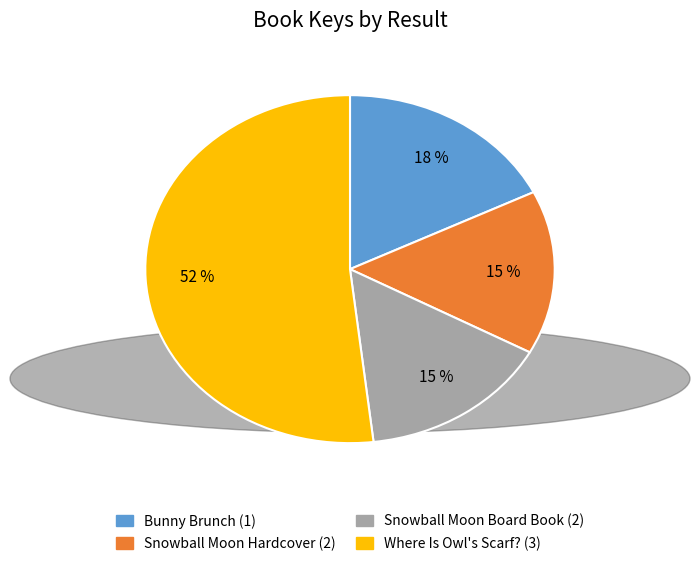

Combined, do Snowball Moon Hardcover (2) and Bunny Brunch (1) account for over 50%?

No